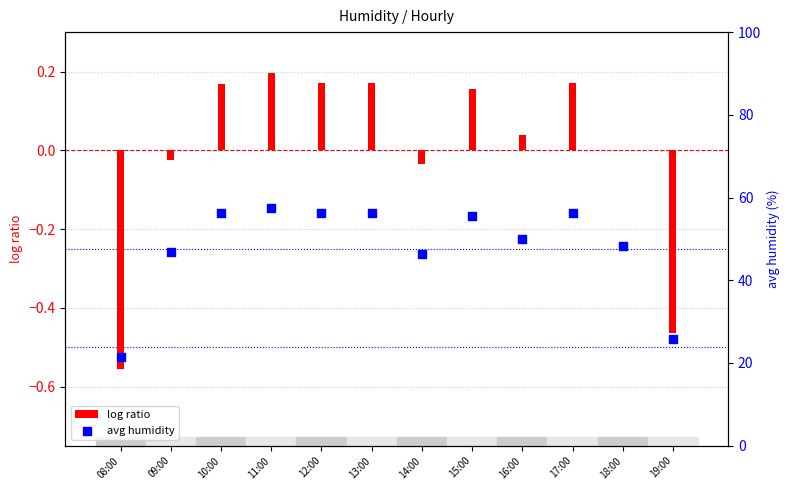

What are all the series names shown in the legend?

log ratio, avg humidity